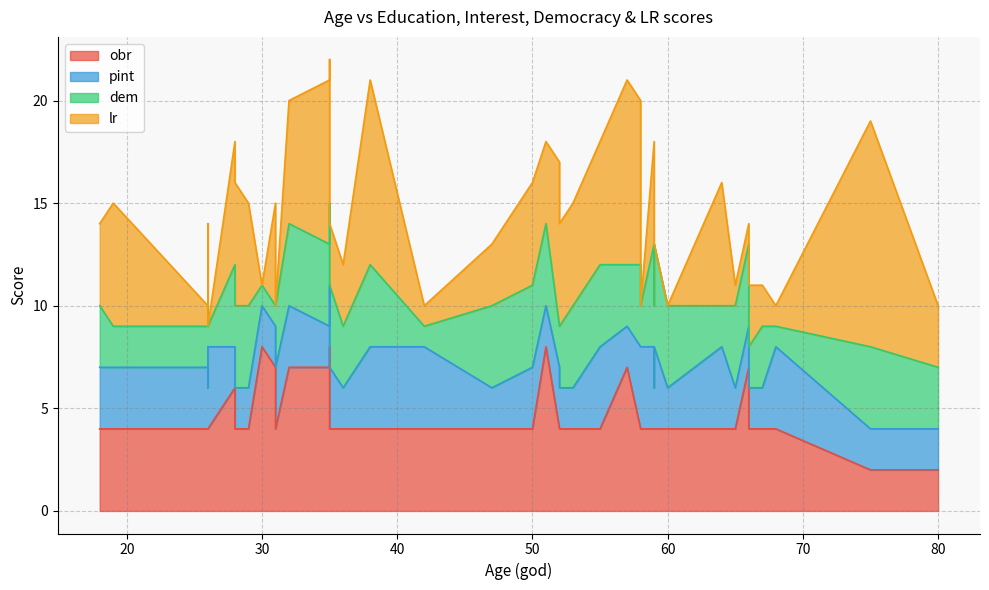

The value of dem at 59 is 2. True or false?

False